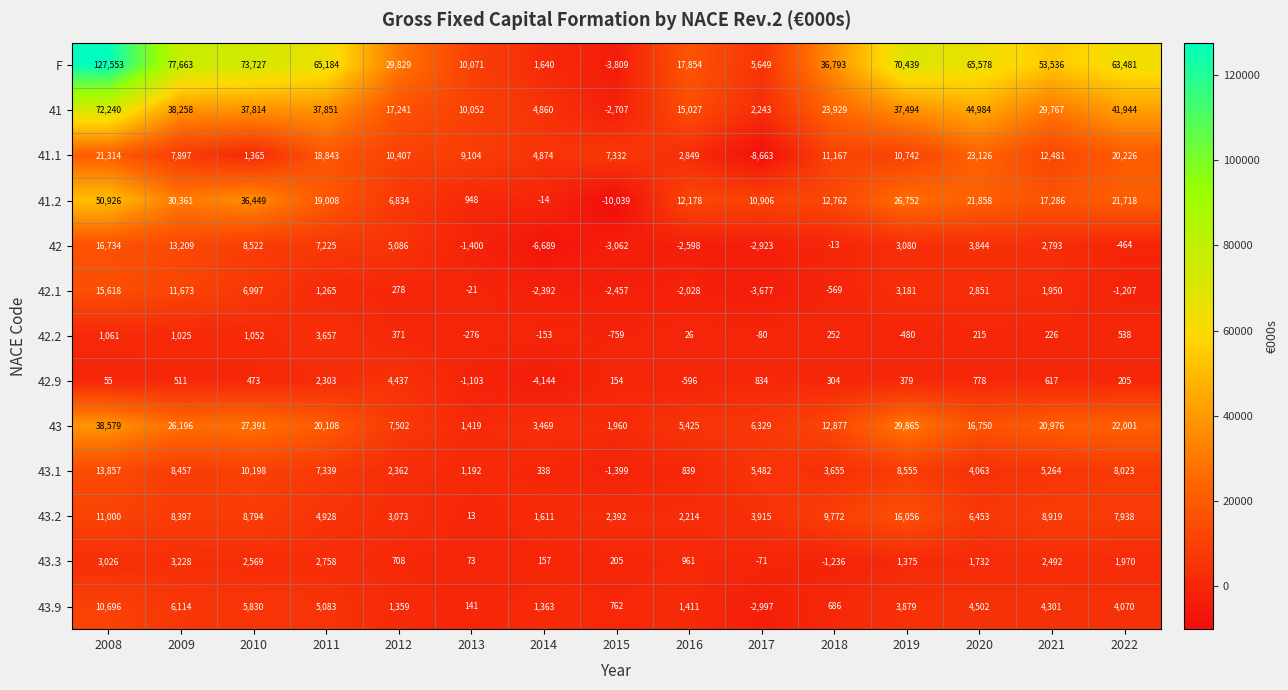

Which series changed the most between 2010 and 2014?

F